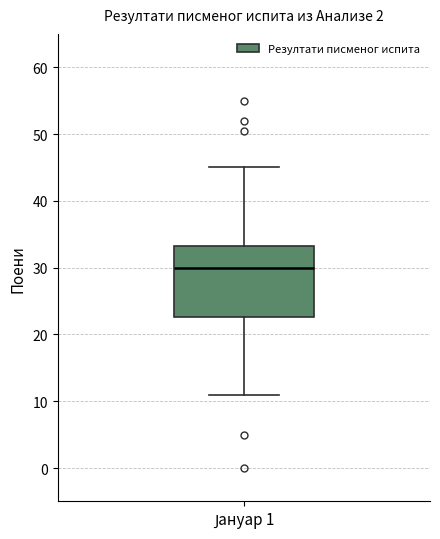

Transcribe this box plot: give where the median line is, the range the box spans, and where the two whiskers end, as read against the y-axis. The values are not printed on the chart, so give them approximately, as read against the axis.

median 30, box 23 to 33, whiskers 11 to 45